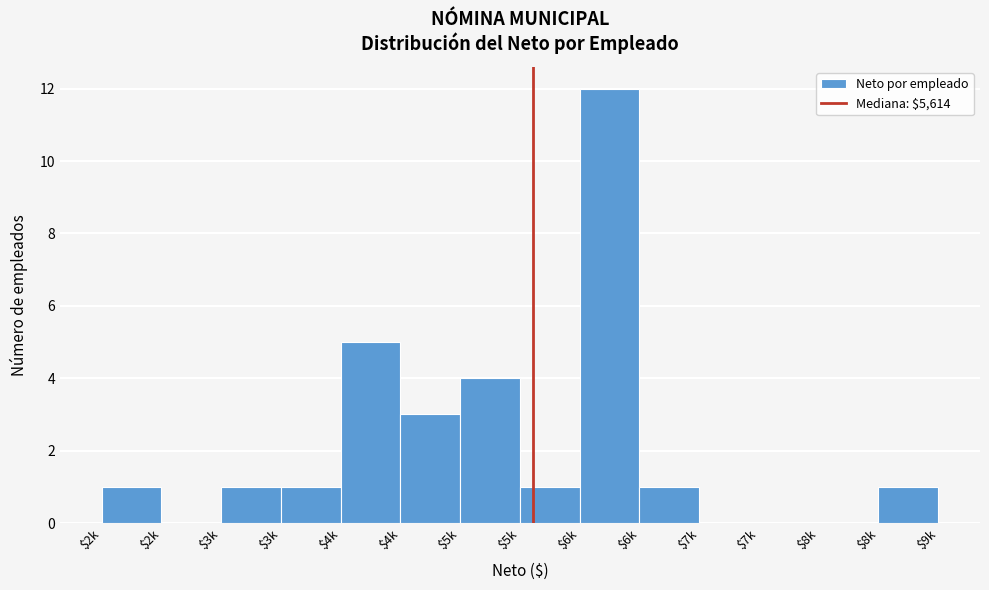

How many distinct data groups are displayed?

1